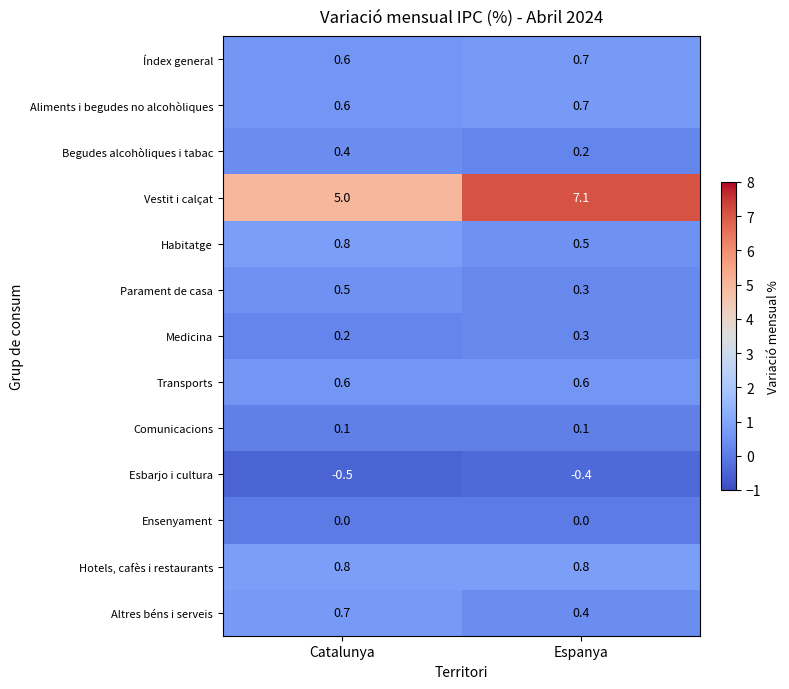

Which series has the widest spread of values?

Vestit i calçat